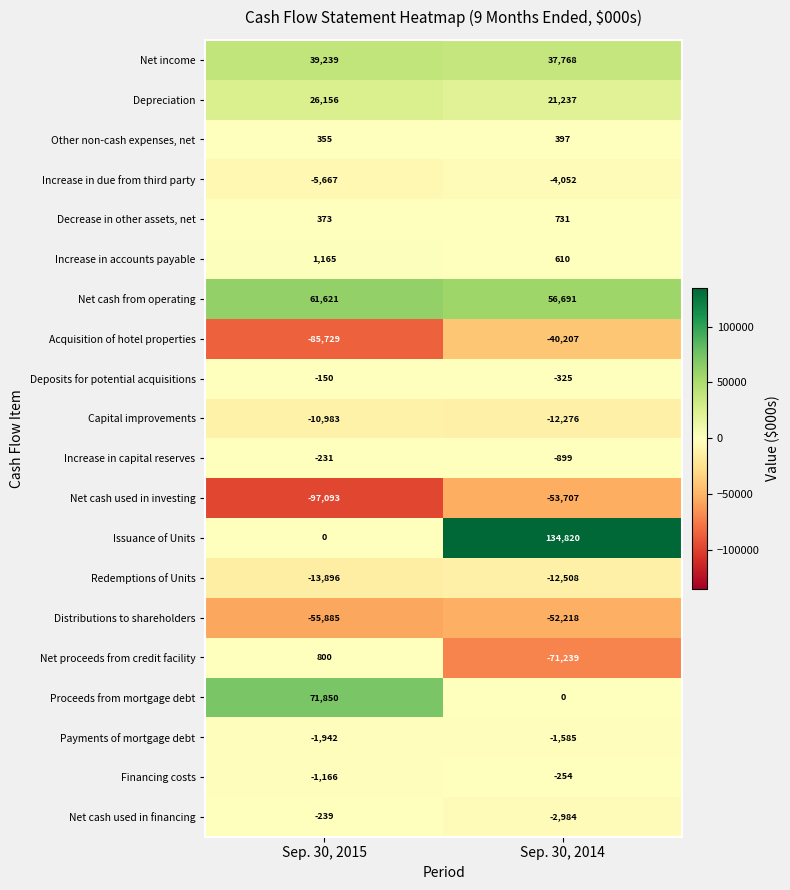

Is it true that Acquisition of hotel properties equals -85729 at Sep. 30, 2015?

True